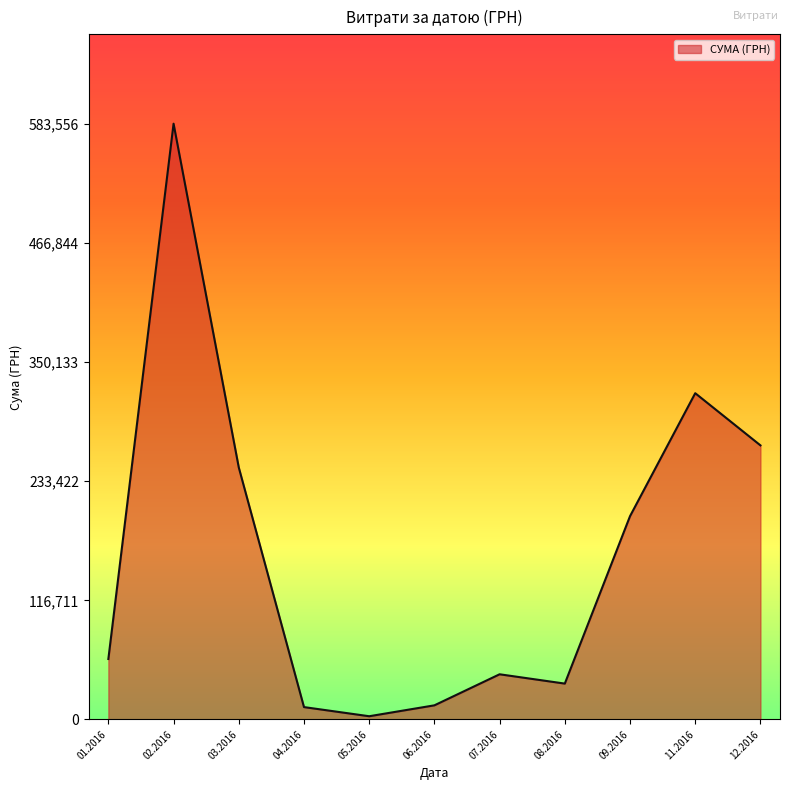

How many lines are shown in the chart?

1